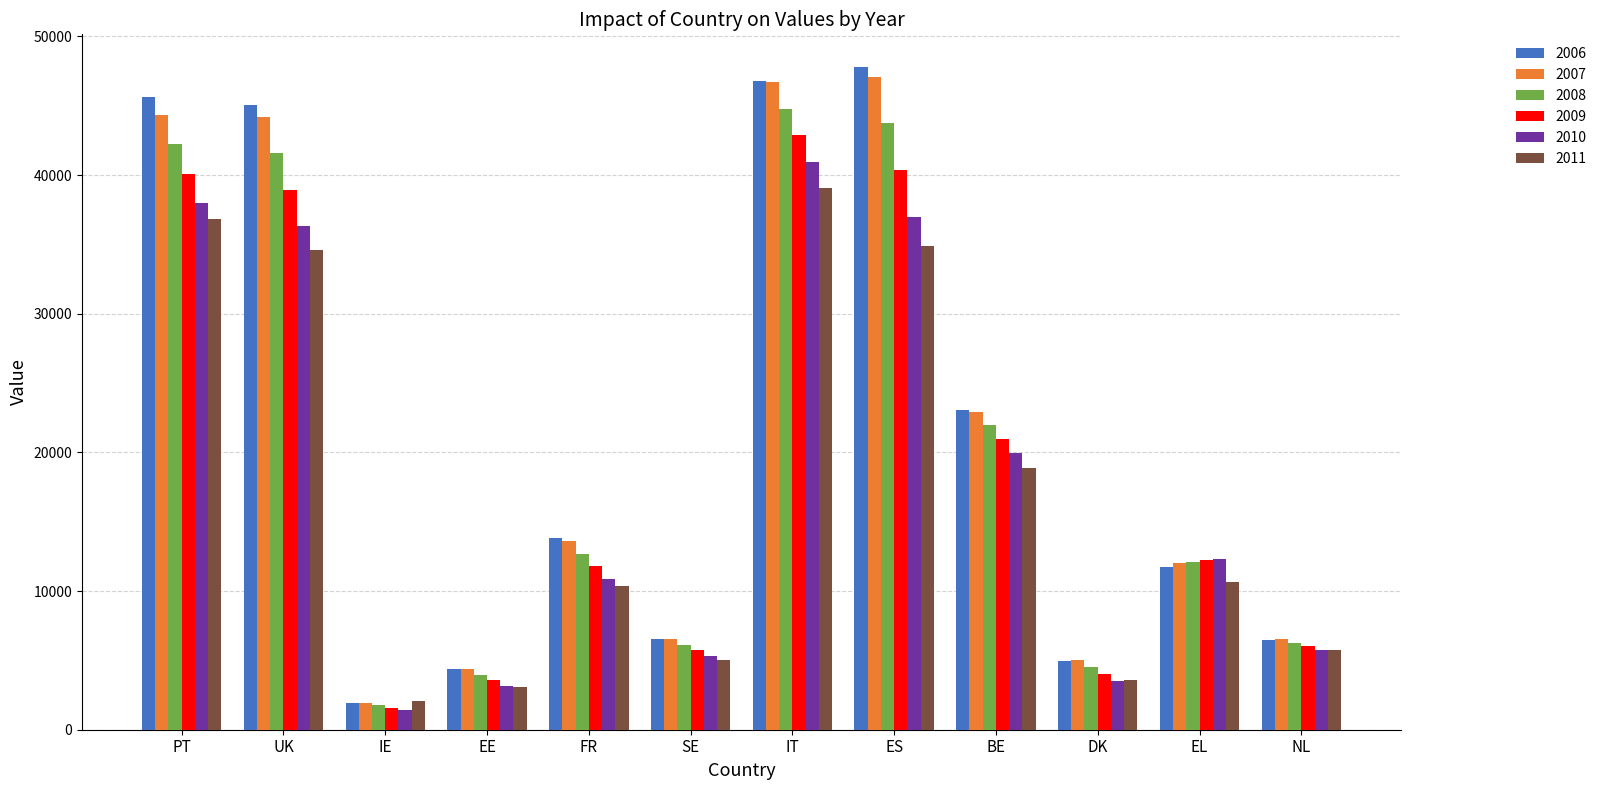

What is the difference between the maximum and minimum values in the 2009 series?

41278